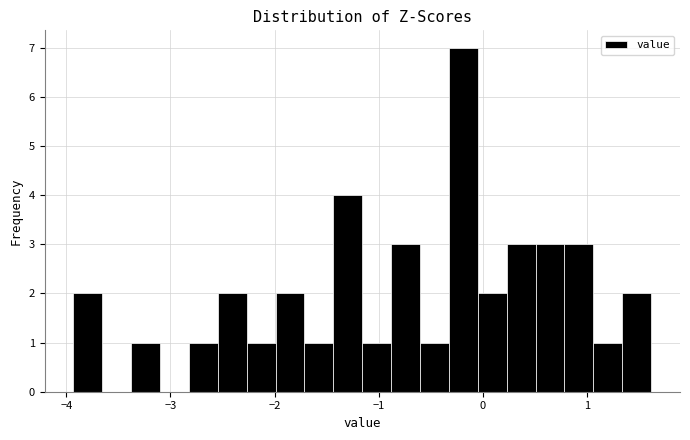

Read against the x-axis, roughly where is the centre of the tallest bar?

-0.2